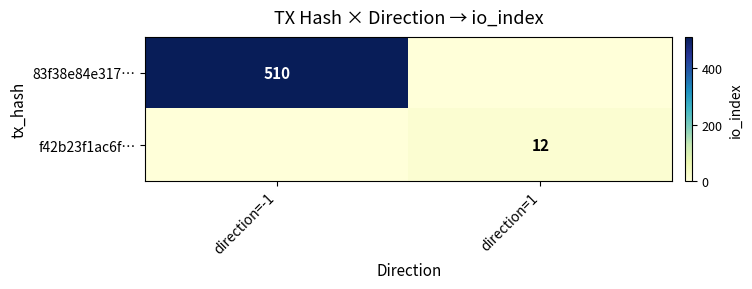

True or false: 83f38e84e317… has a value of 113 at direction=-1.

False